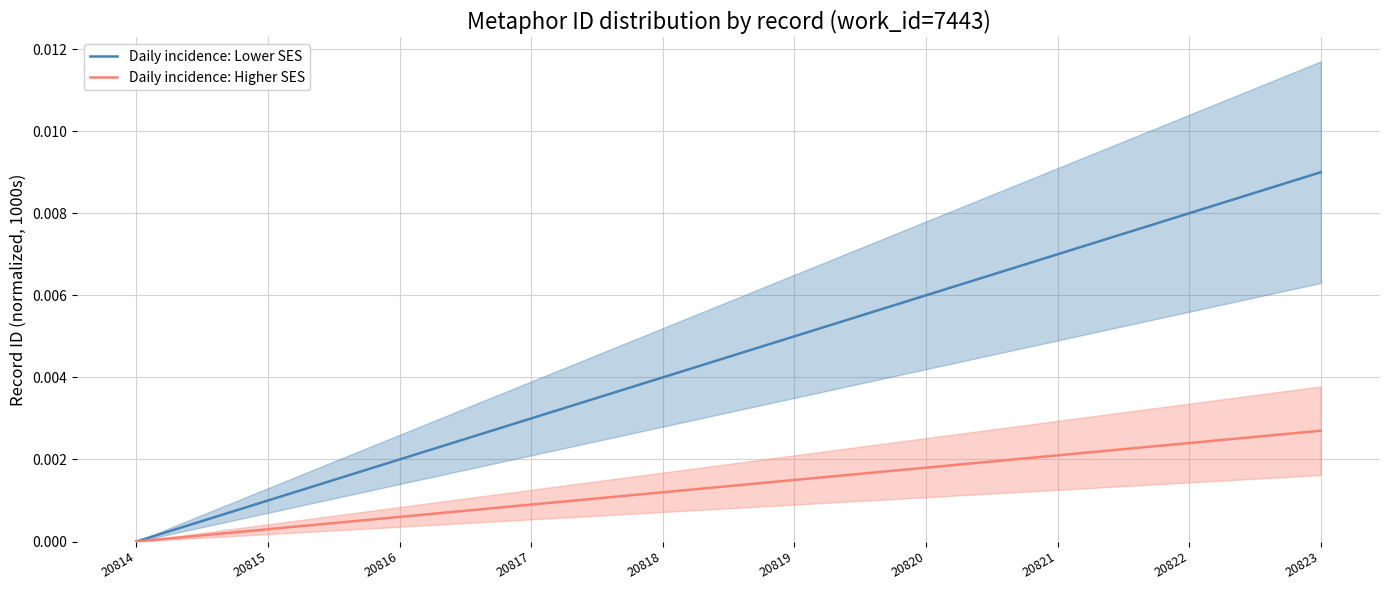

Reading left to right, extract all data points from this chart.

Daily incidence: Lower SES: 20814=0.0	20815=0.0	20816=0.0	20817=0.0	20818=0.0	20819=0.0	20820=0.0	20821=0.0	20822=0.0	20823=0.0
Daily incidence: Higher SES: 20814=0.0	20815=0.0	20816=0.0	20817=0.0	20818=0.0	20819=0.0	20820=0.0	20821=0.0	20822=0.0	20823=0.0